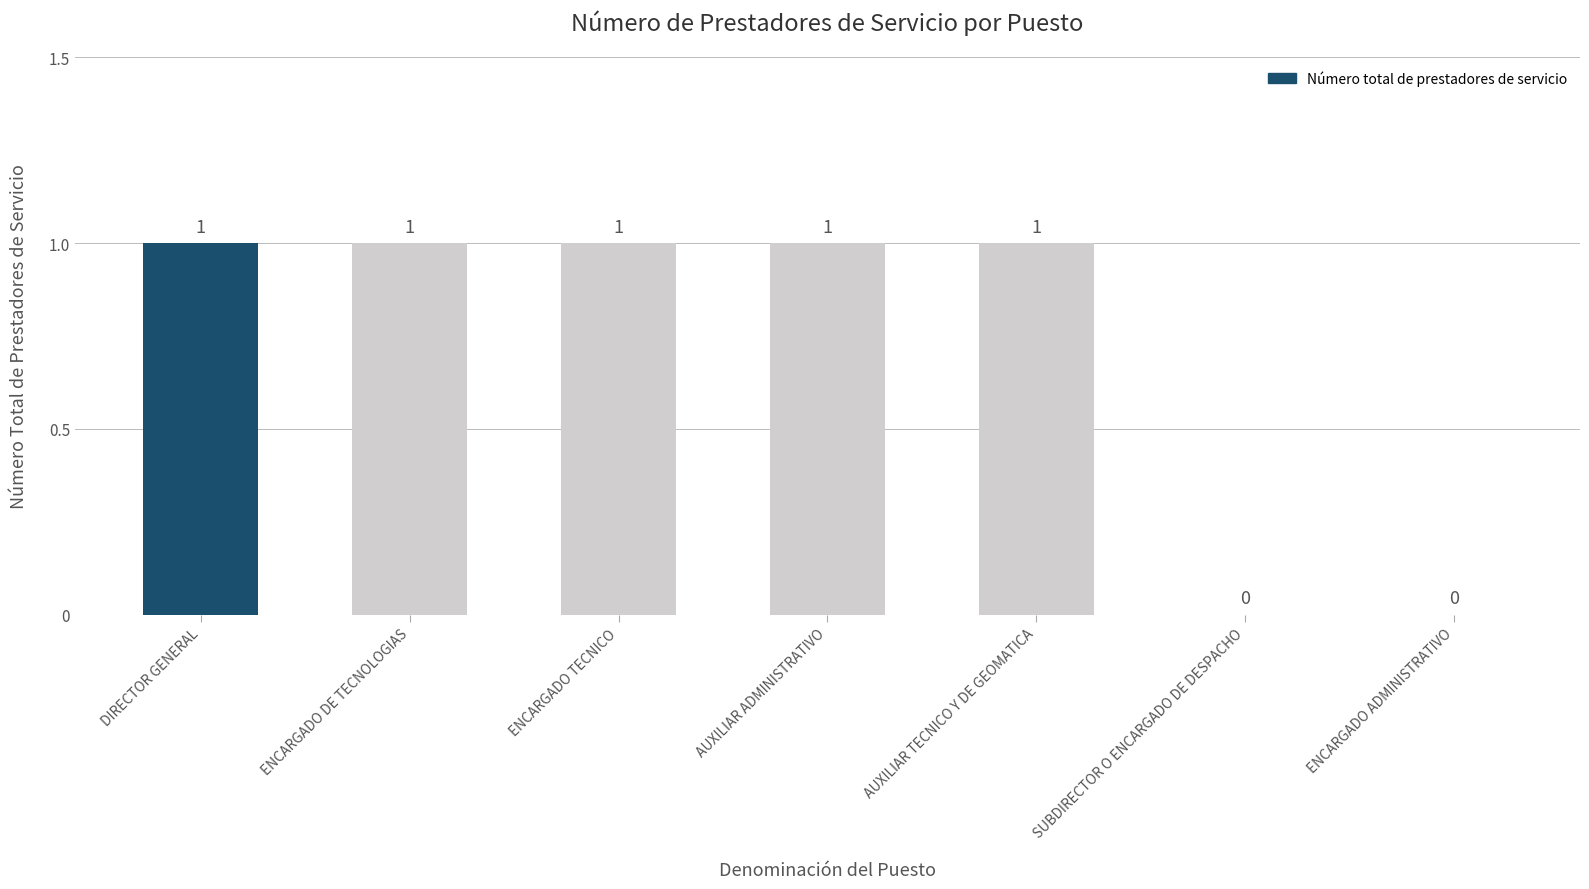

Is it true that the value at DIRECTOR GENERAL is 0?

False